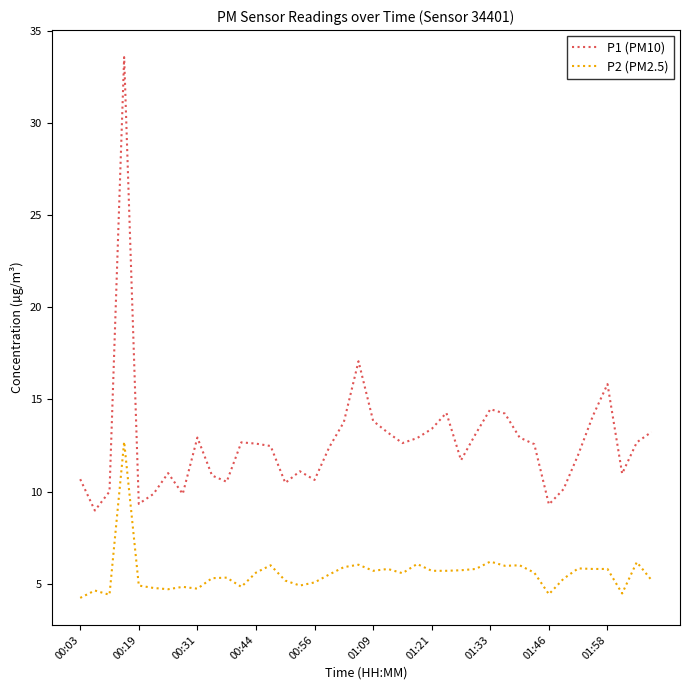

Which series has the largest range (max minus min)?

P1 (PM10)